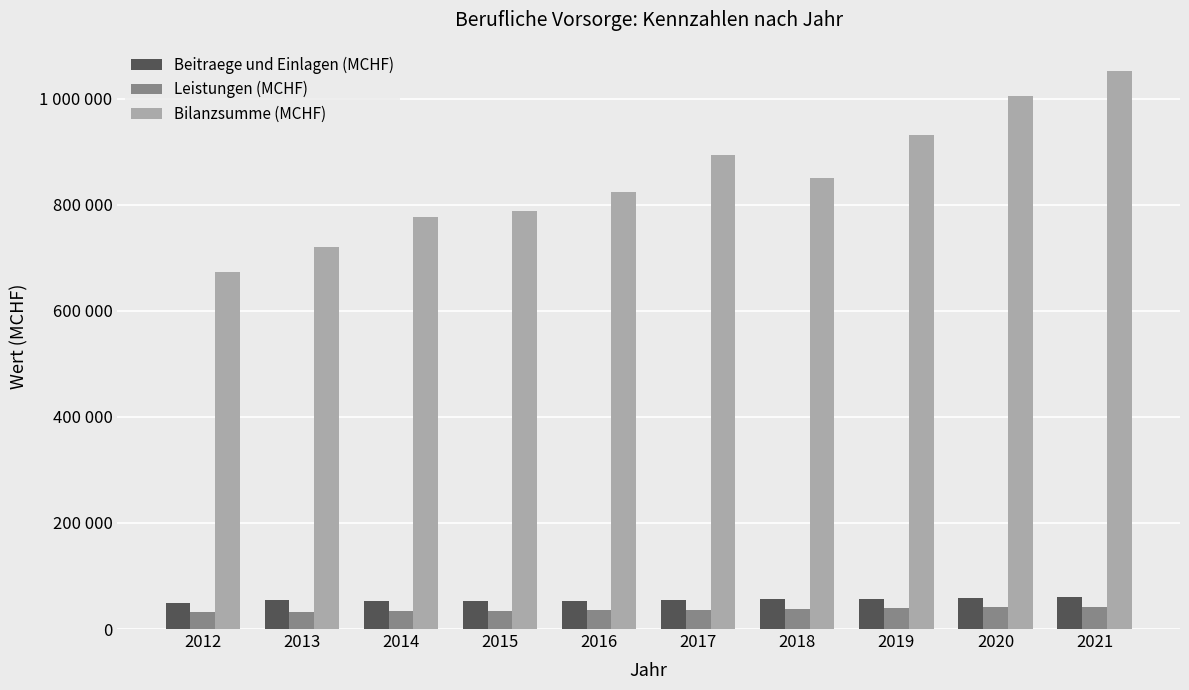

What is the average value of the Bilanzsumme (MCHF) series?

851713